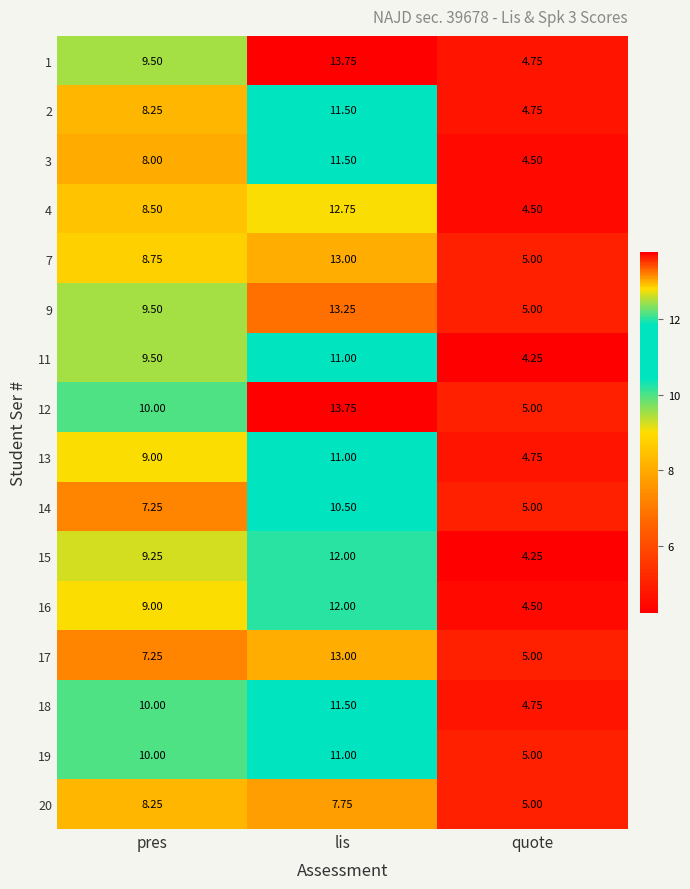

Which category has the lowest value across all series?

quote